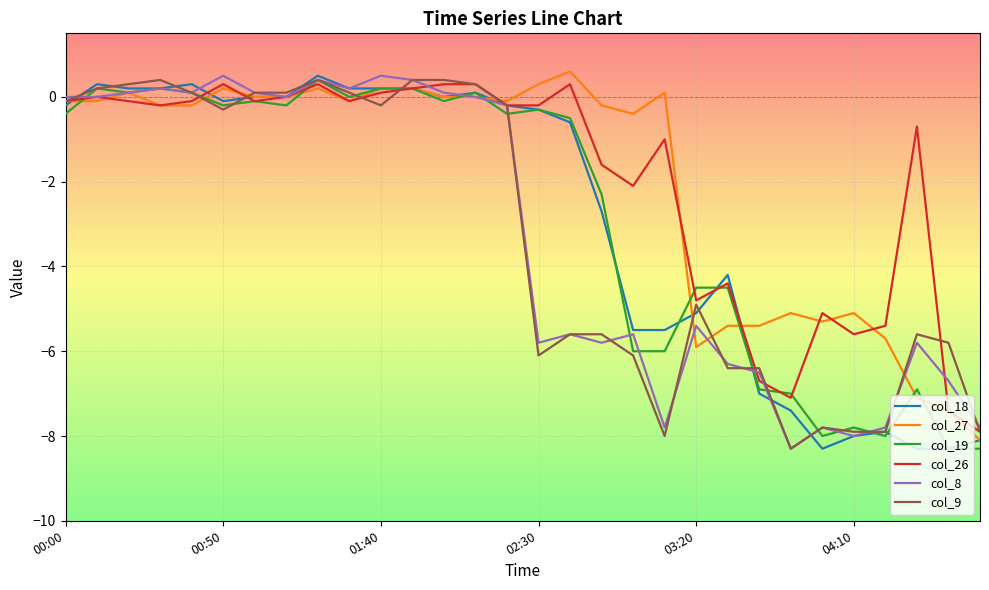

What is the greatest value displayed?

0.6